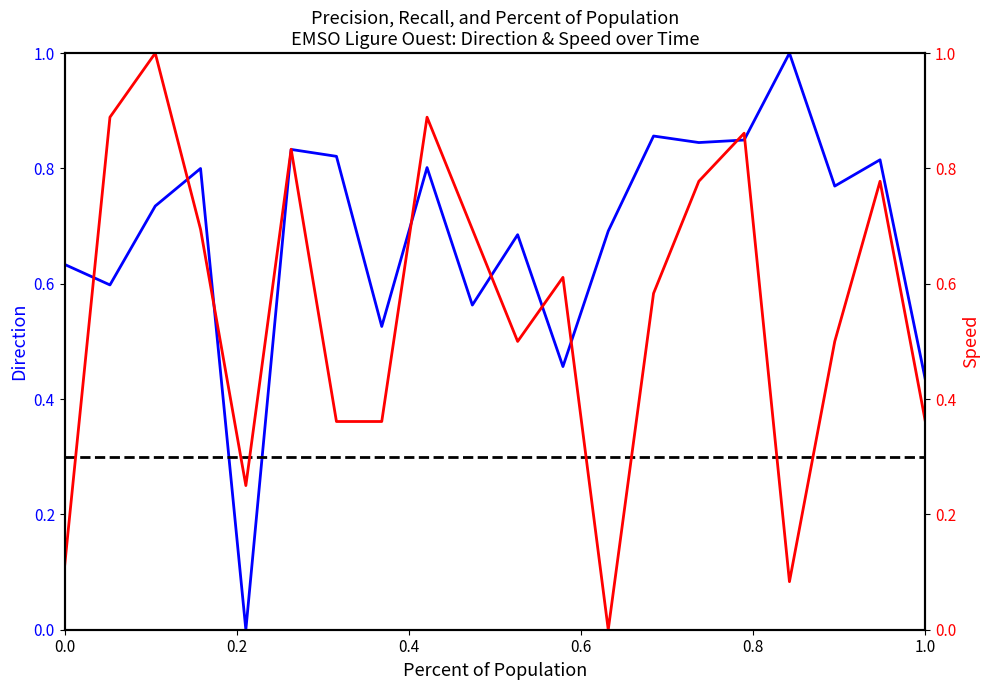

At which category does Direction reach its first local valley?

0.2